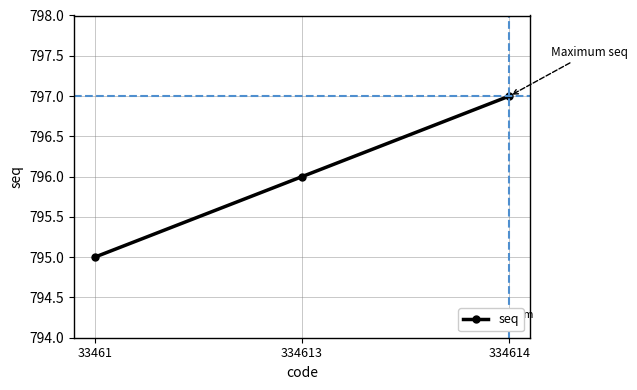

At which label is the value closest to 796?

334613